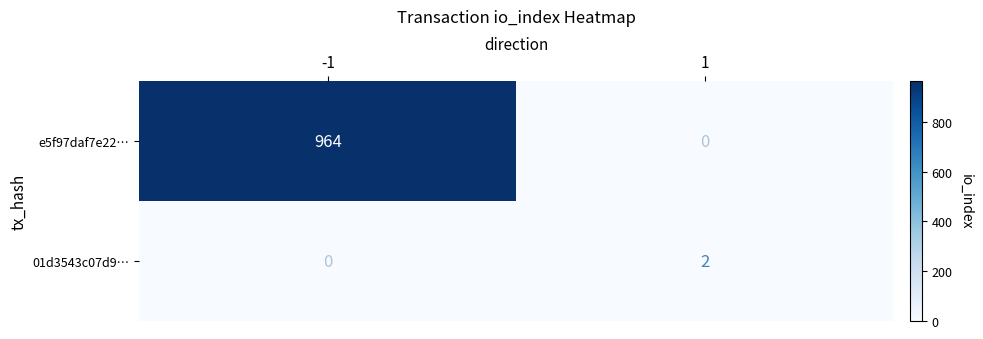

Count the number of data series in this chart.

2